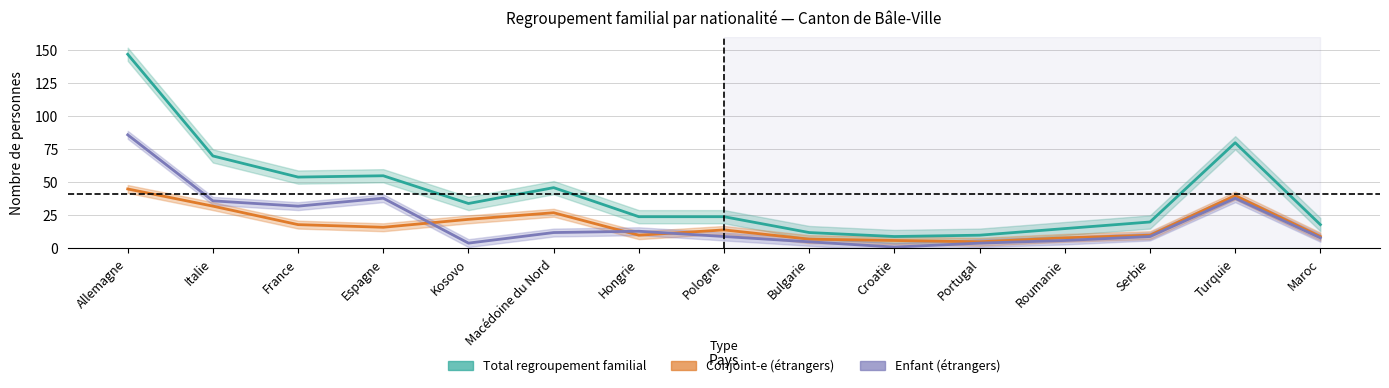

What is the value of the Conjoint-e (étrangers) point at the 9th from the left?

7